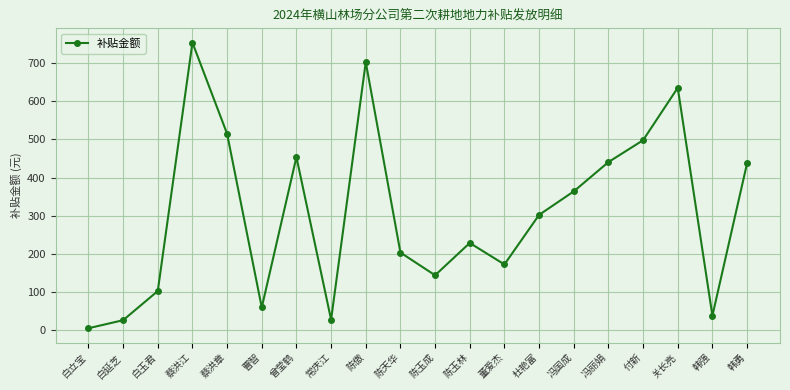

Which label corresponds to the largest value in the chart?

蔡洪江